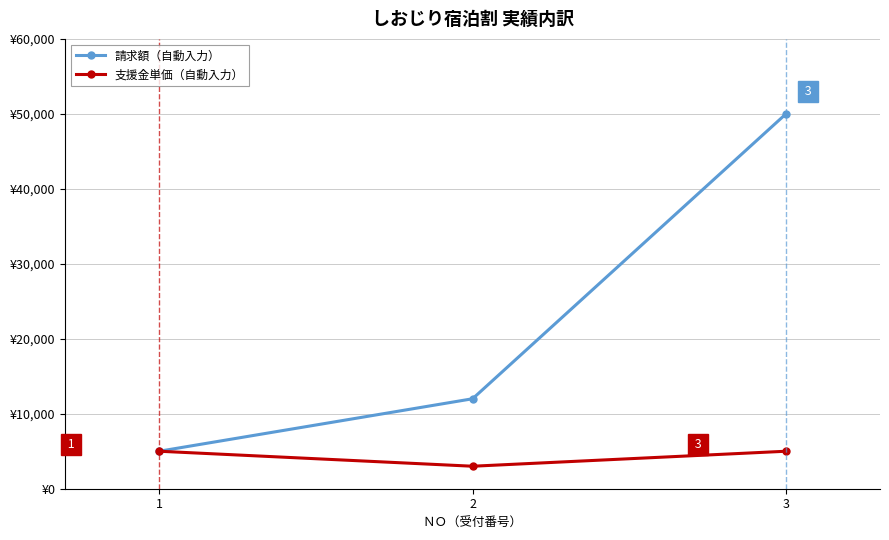

List the series in order of their peak value, lowest first.

支援金単価（自動入力）, 請求額（自動入力）